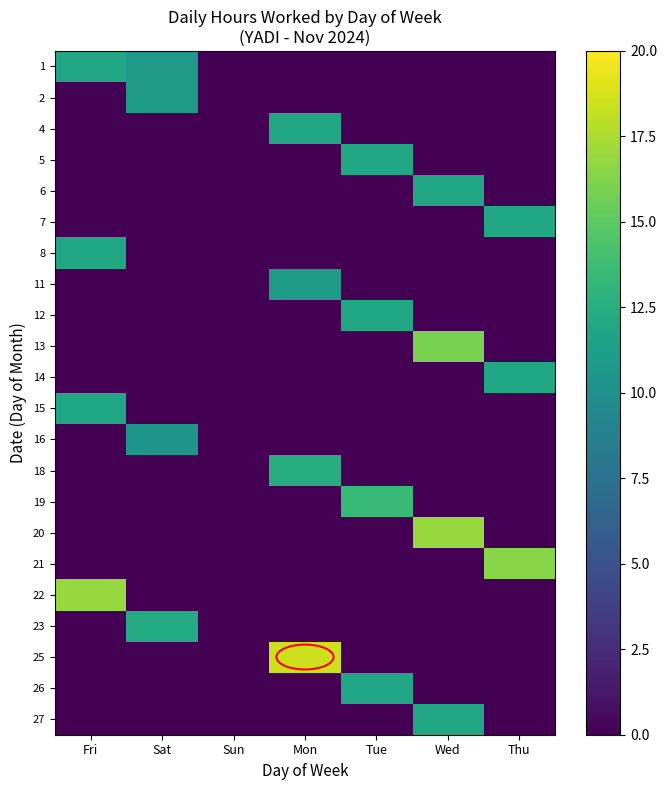

At which category is the sum across all series the highest?

Wed